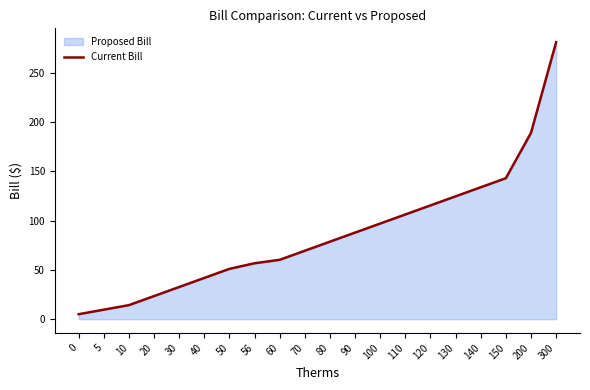

What is the change in value from 20 to 50?

+27.6